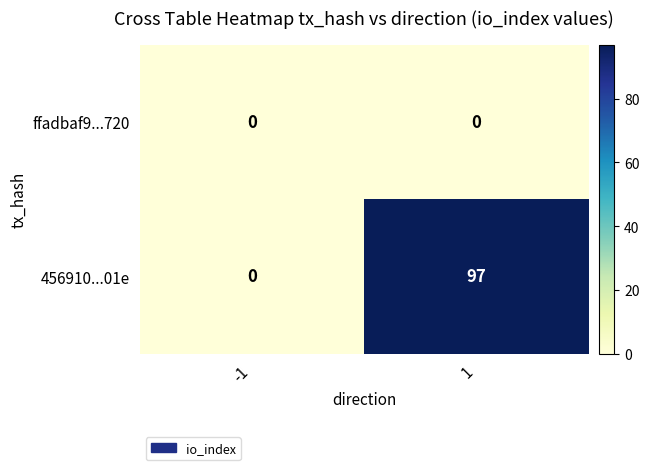

What is the difference between the maximum and minimum values in the 456910...01e series?

97